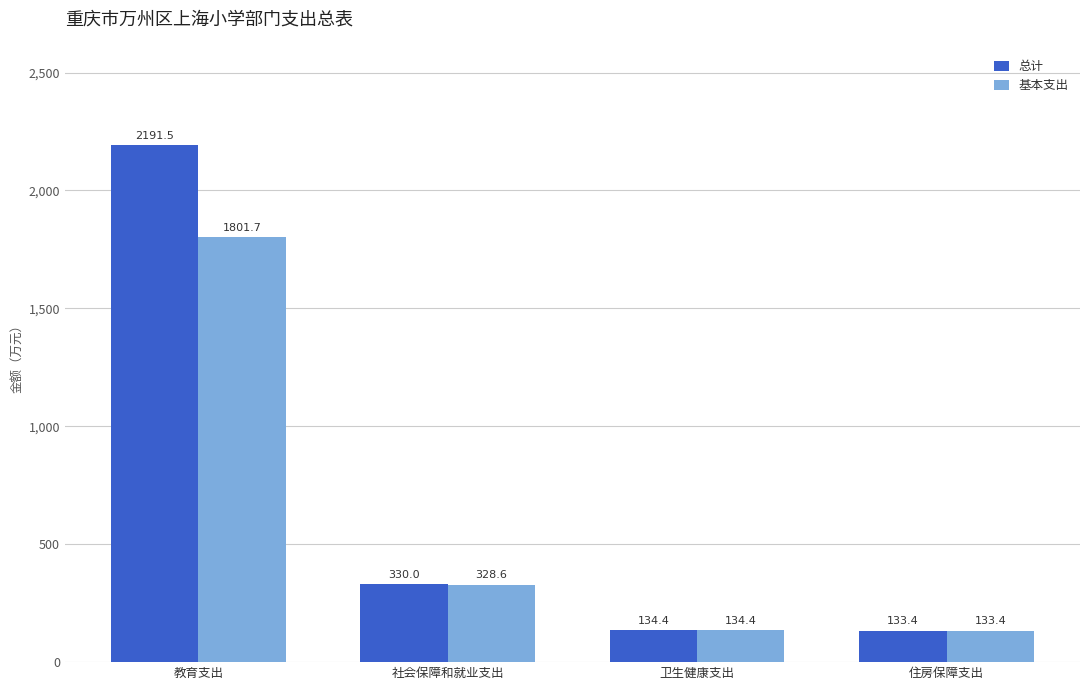

How many bars are there in total?

8